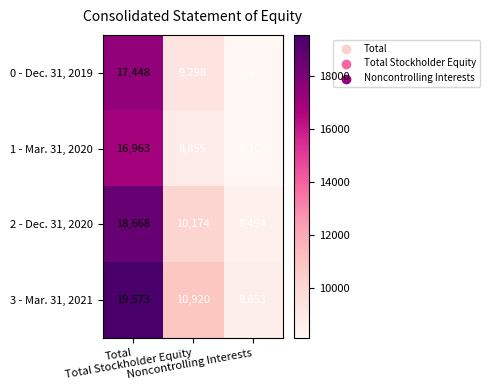

What is the difference between the maximum and minimum values in the 2 - Dec. 31, 2020 series?

10174